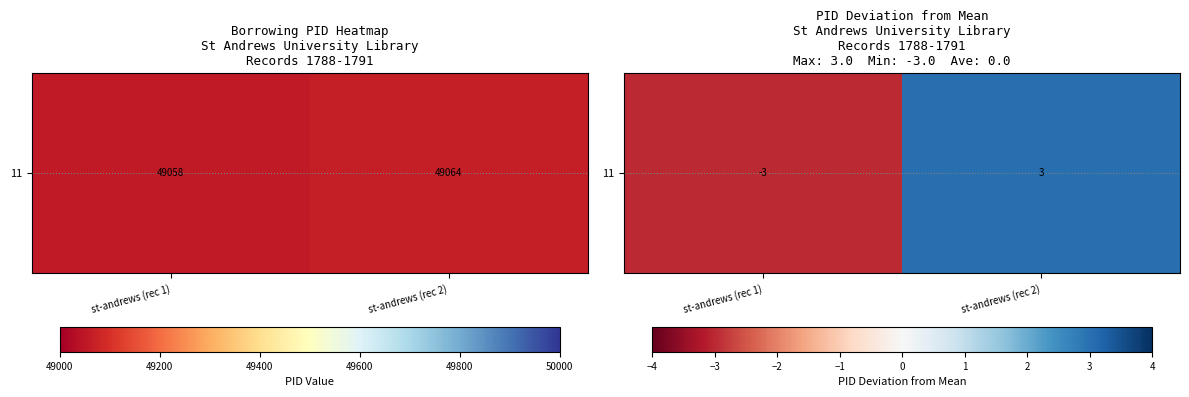

Rank the categories by value from highest to lowest.

st-andrews (rec 2), st-andrews (rec 1)